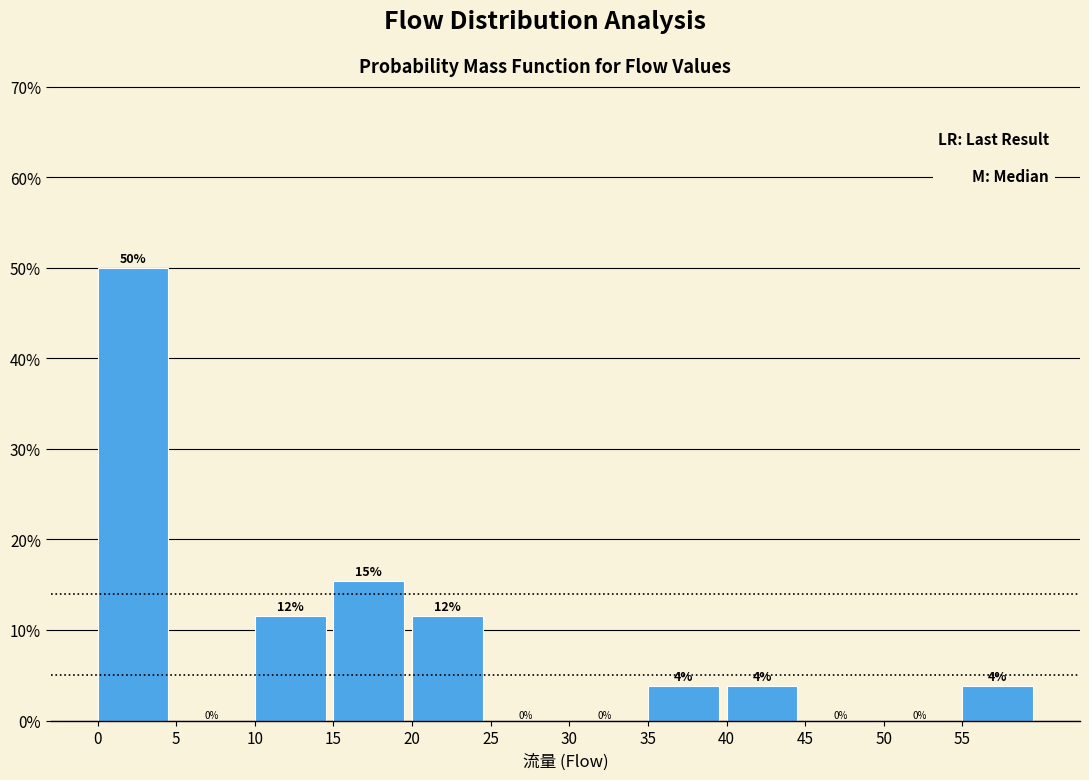

Over which range of the x-axis is the bar tallest?

0 to 5